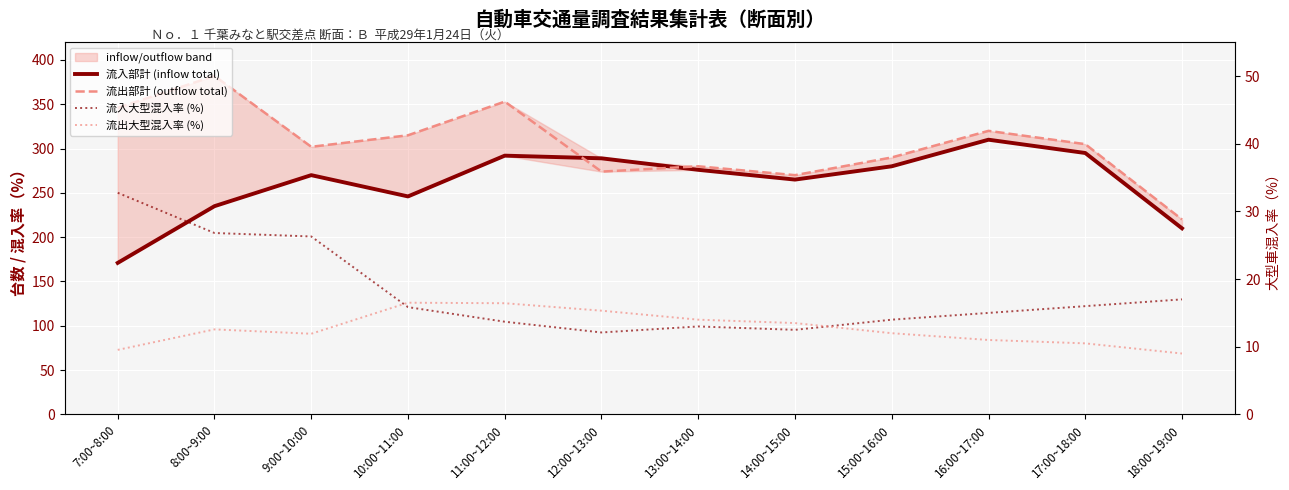

Read the 流入部計 (inflow total) value at 9:00~10:00.

270.0